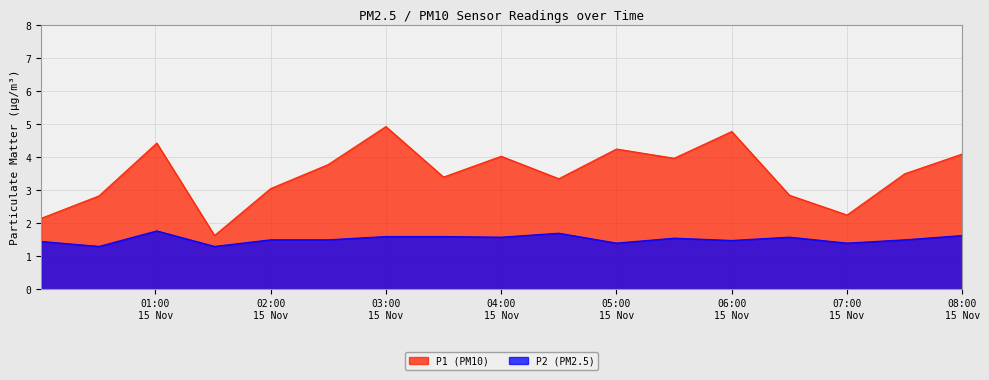

Which series has the largest range (max minus min)?

P1 (PM10)